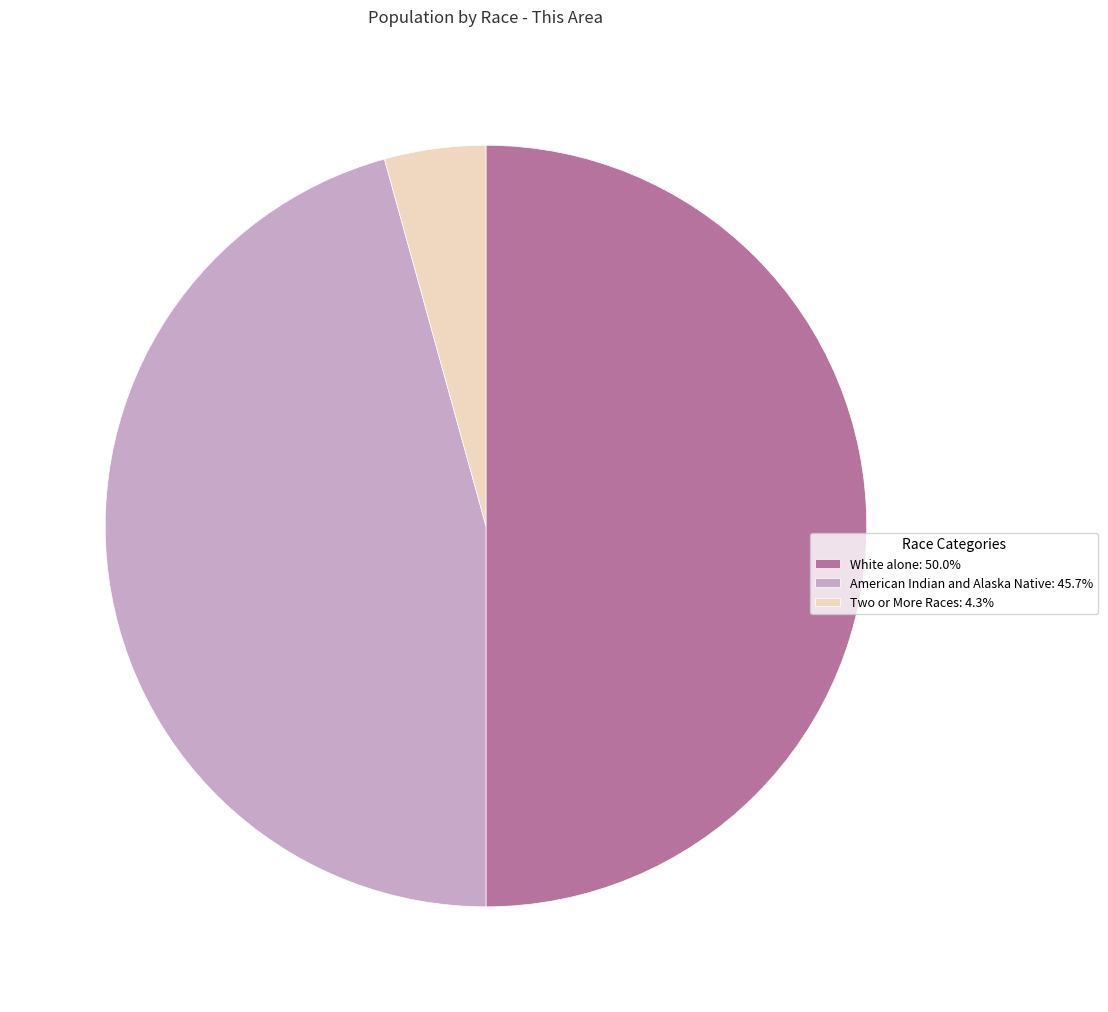

Approximately how many times larger is the value at American Indian and Alaska Native: 45.7% compared to Two or More Races: 4.3%?

10.6